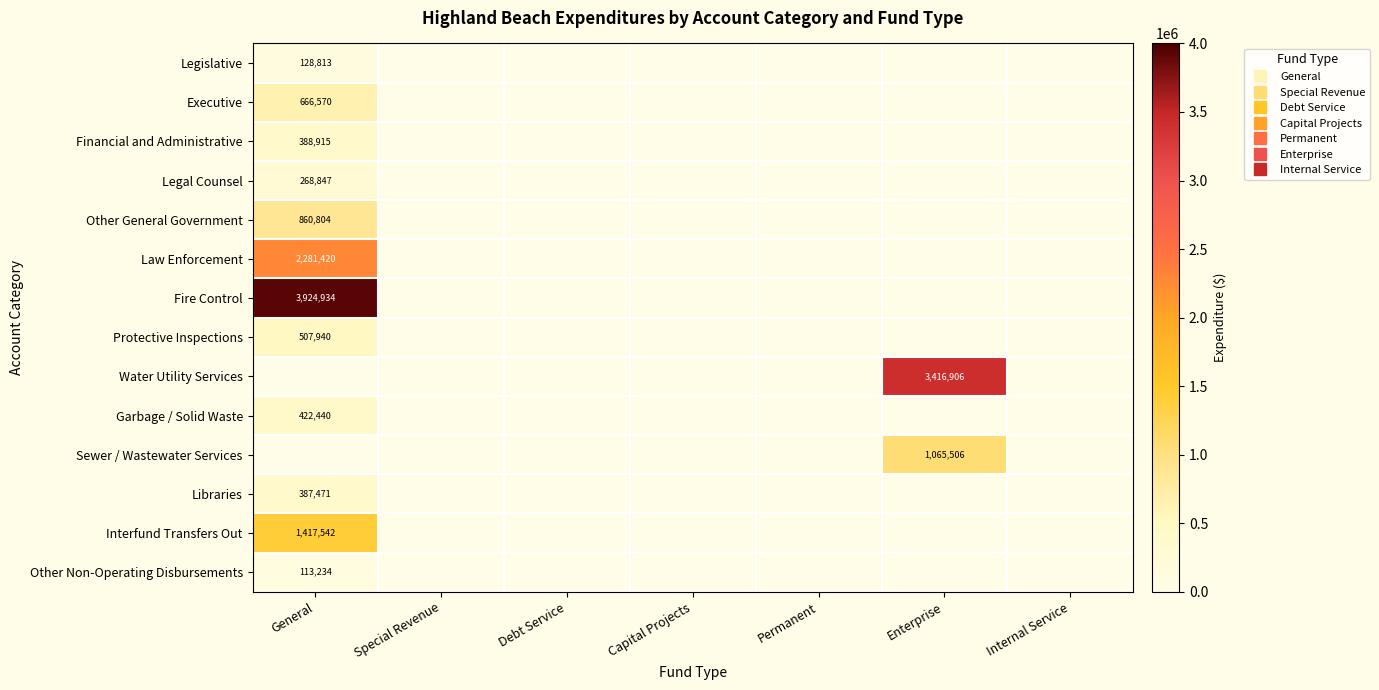

At which category does the chart reach its minimum across all series?

Special Revenue